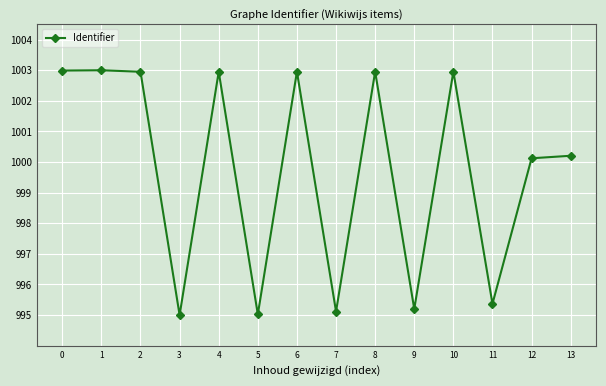

Reading left to right, transcribe all the data shown in this chart.

0=1003.0	1=1003.0	2=1003.0	3=995.0	4=1003.0	5=995.0	6=1003.0	7=995.1	8=1003.0	9=995.2	10=1003.0	11=995.4	12=1000.1	13=1000.2